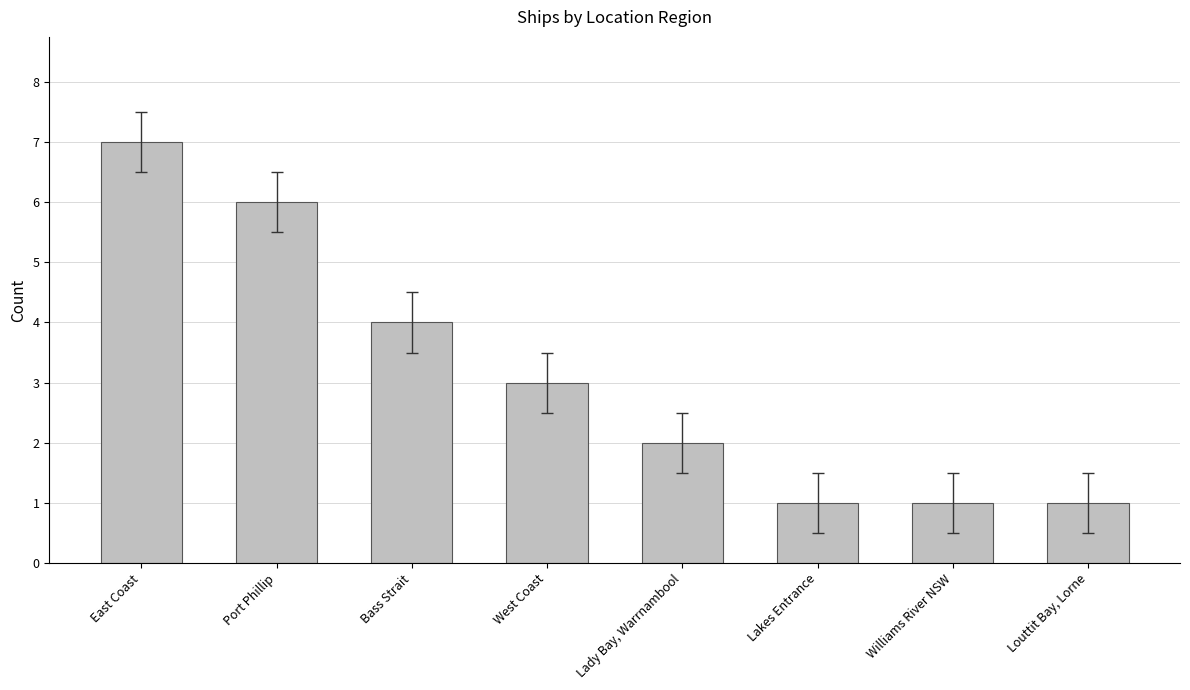

What is the change in value from East Coast to Lady Bay, Warrnambool?

-5